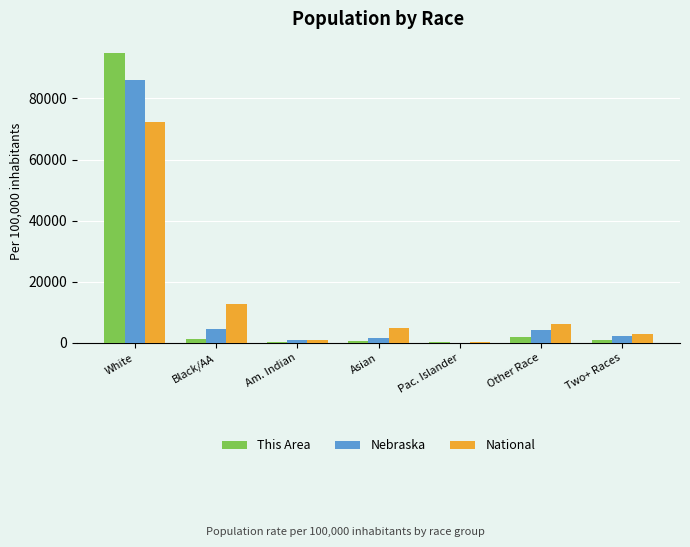

What are all the series names shown in the legend?

This Area, Nebraska, National